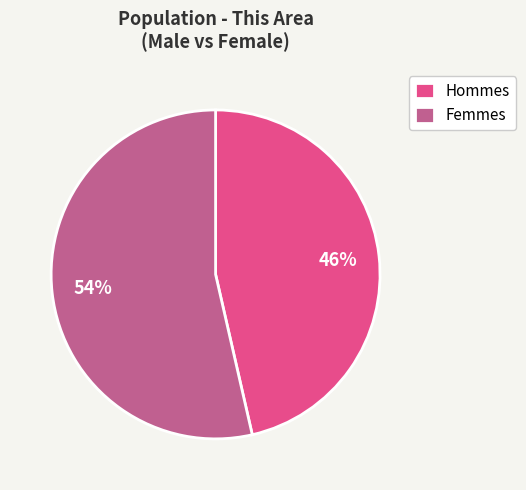

How many slices are in this pie chart?

2